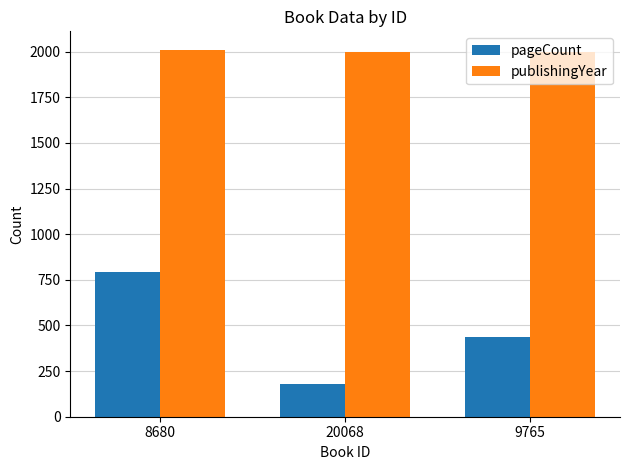

What are all the series names shown in the legend?

pageCount, publishingYear